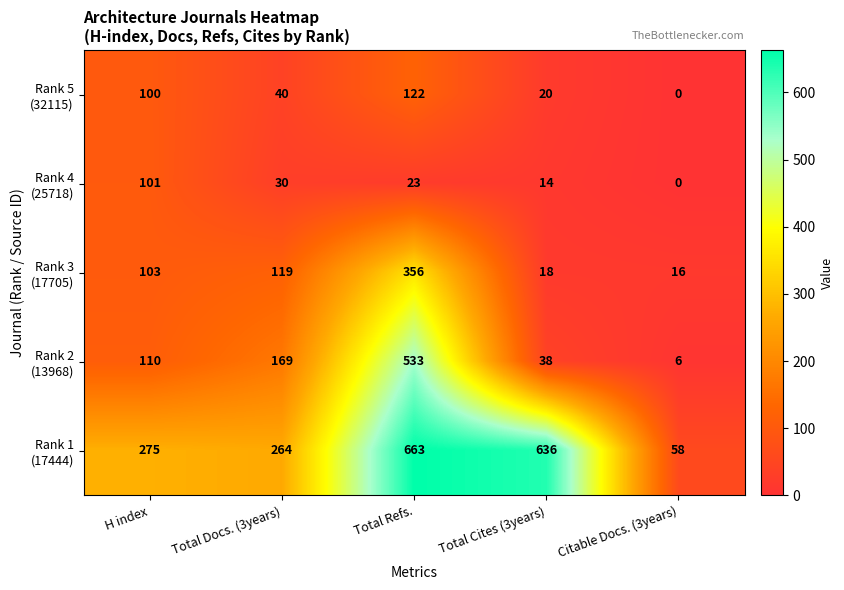

At which category is the sum across all series the highest?

Total Refs.